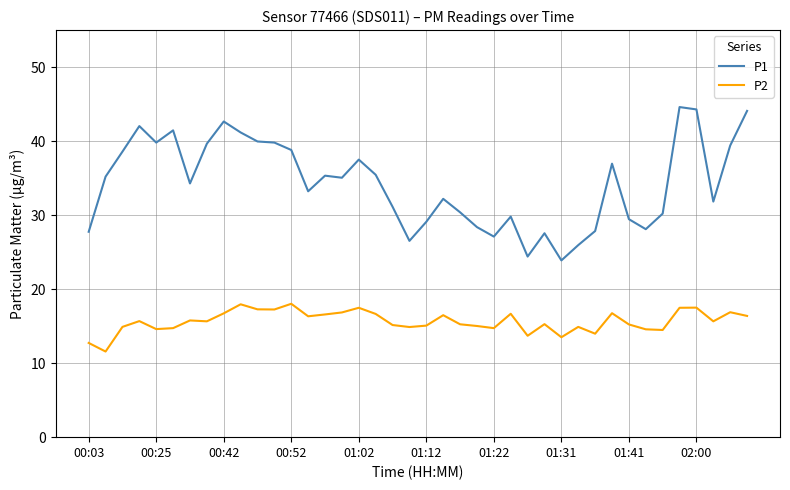

Rank the series by their average value, from highest to lowest.

P1, P2